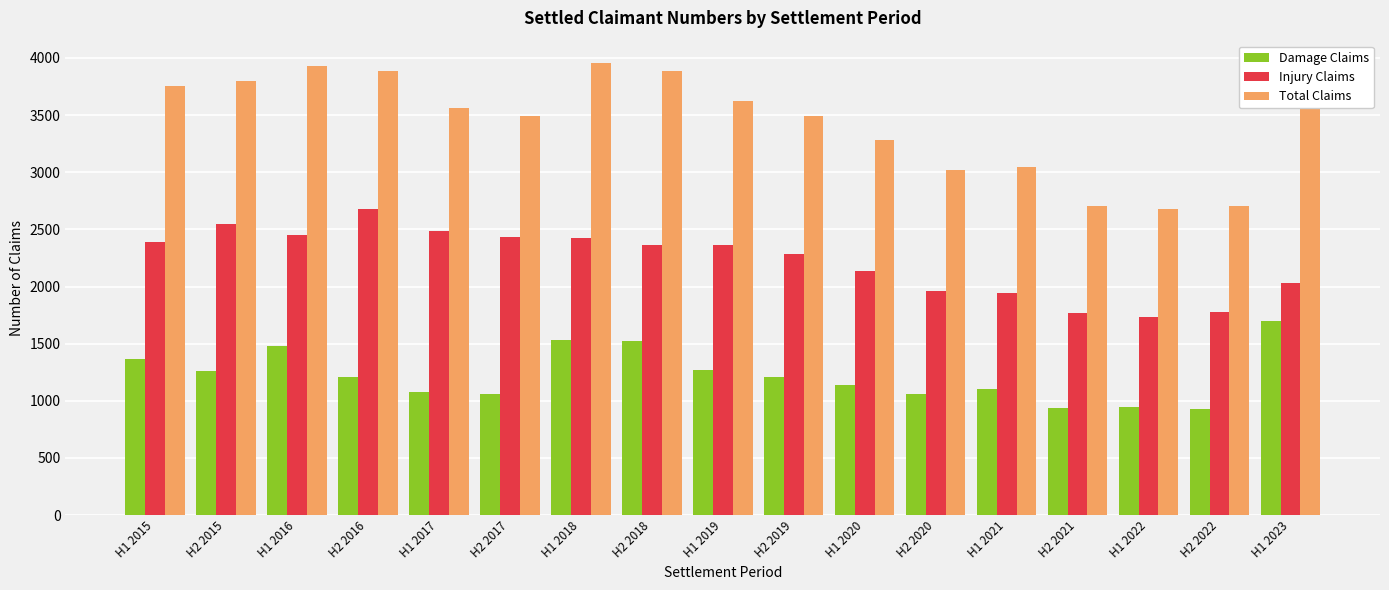

Which series has the largest range (max minus min)?

Total Claims